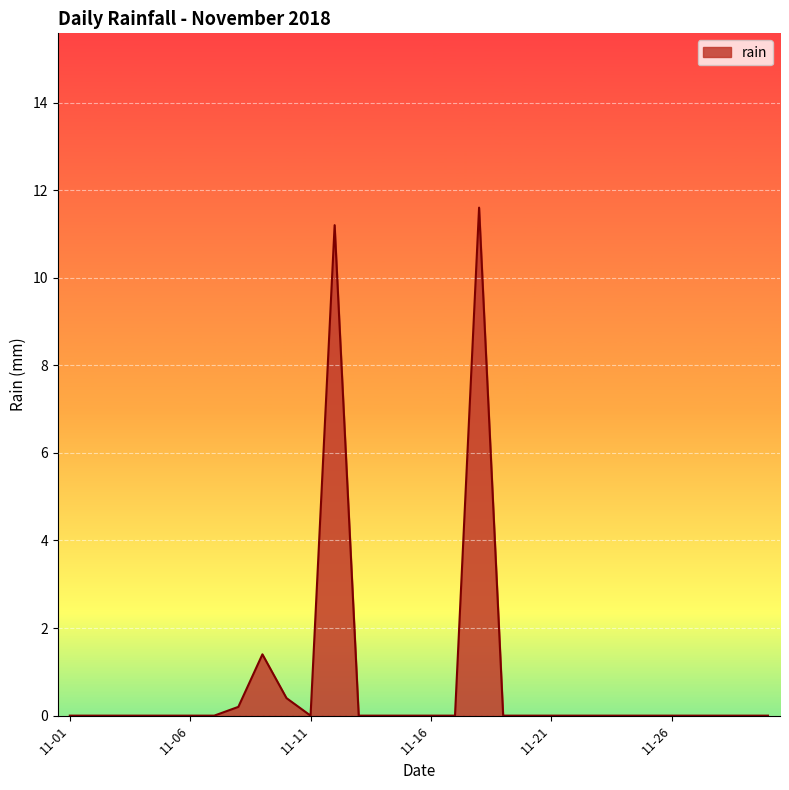

What is the maximum value shown in the chart?

11.6